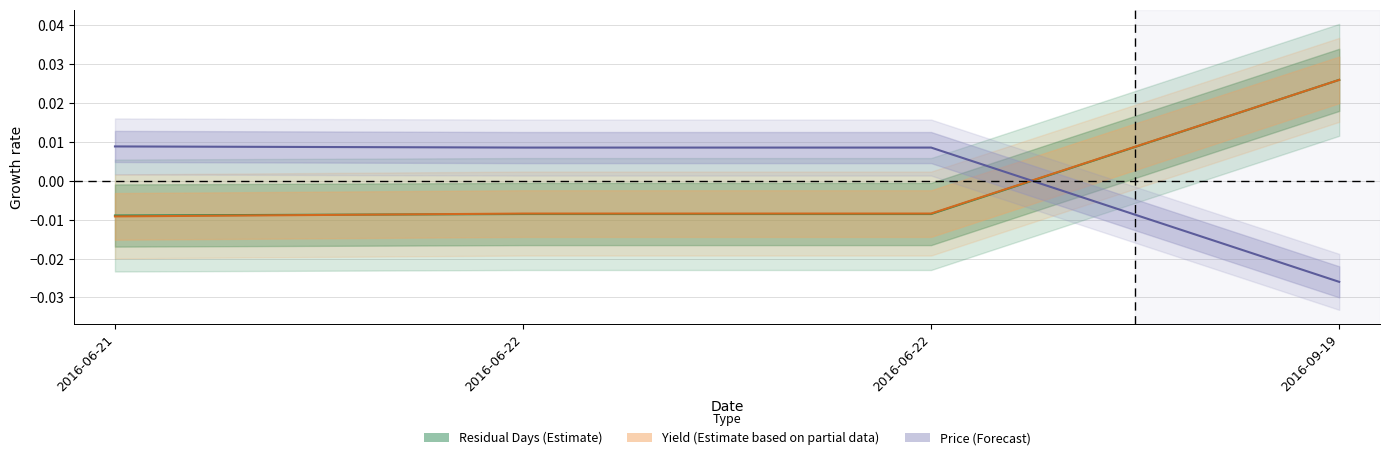

After their last crossing, which series has the higher values: Price at which valued (Forecast) or Residual Days (Estimate)?

Residual Days (Estimate)